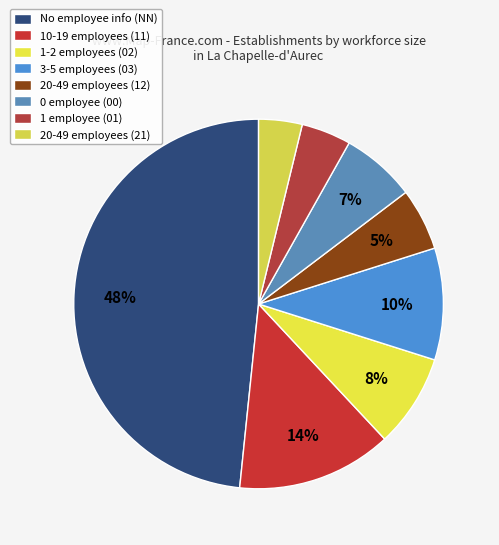

Count the number of slices in the pie.

8